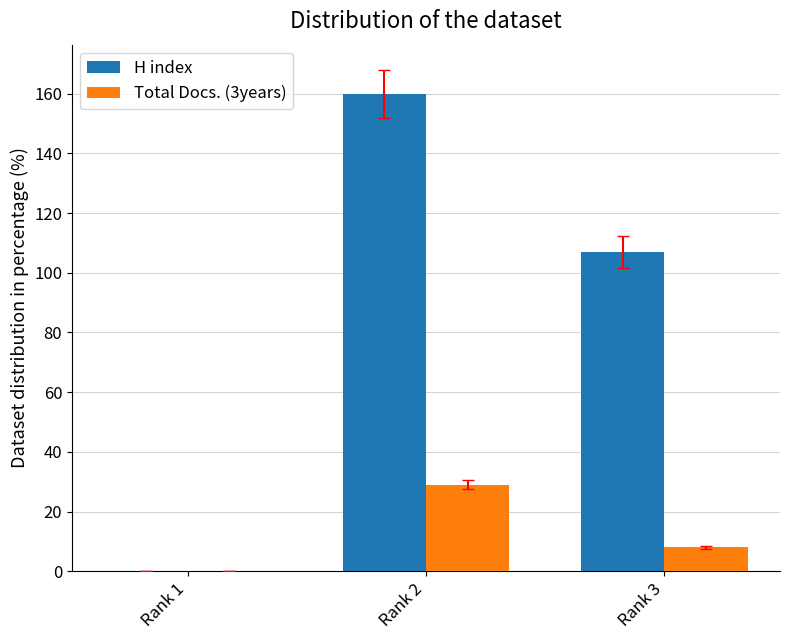

What is the average value of the Total Docs. (3years) series?

12